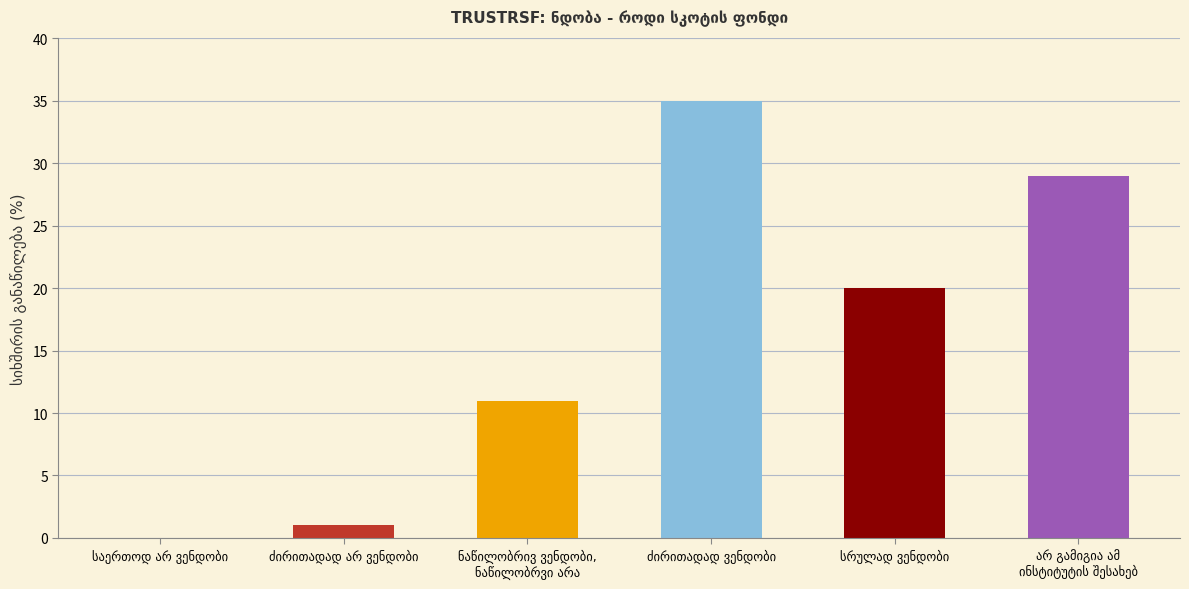

What is the sum of all values?

96